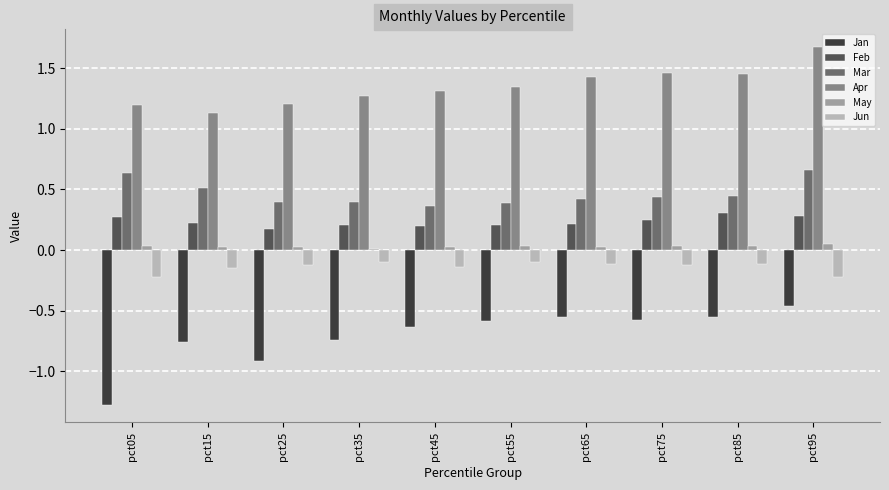

Rank the series by their maximum value, from lowest to highest.

Jan, Jun, May, Feb, Mar, Apr